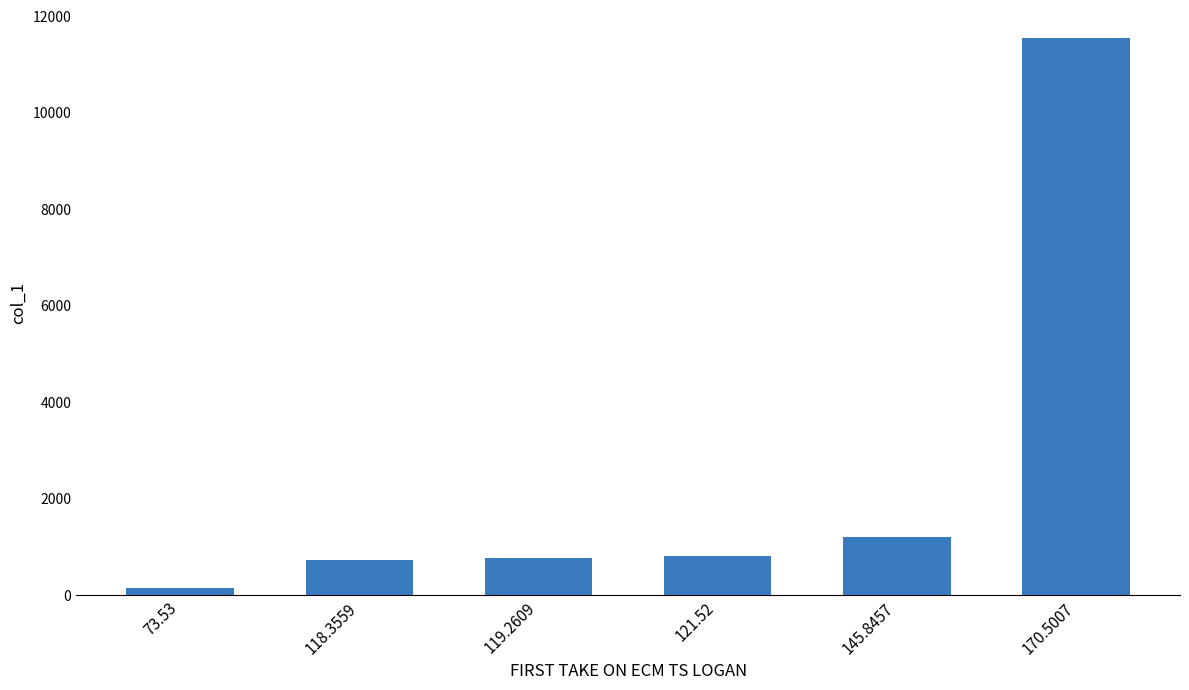

Count the number of categories in the chart.

6